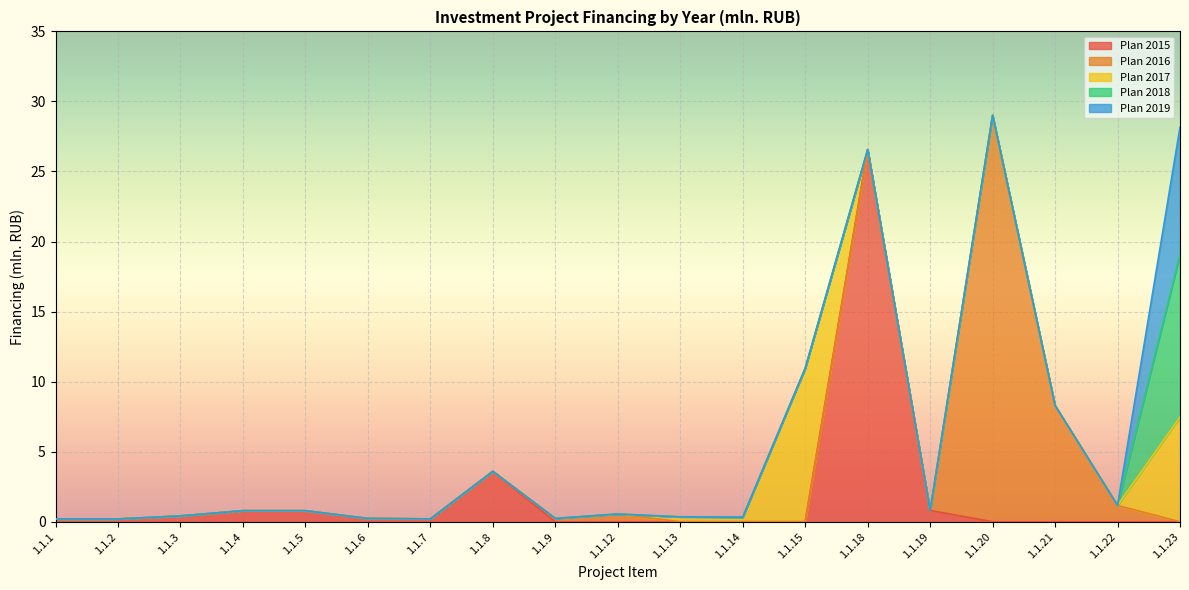

Which series has the largest total across all categories?

Plan 2016